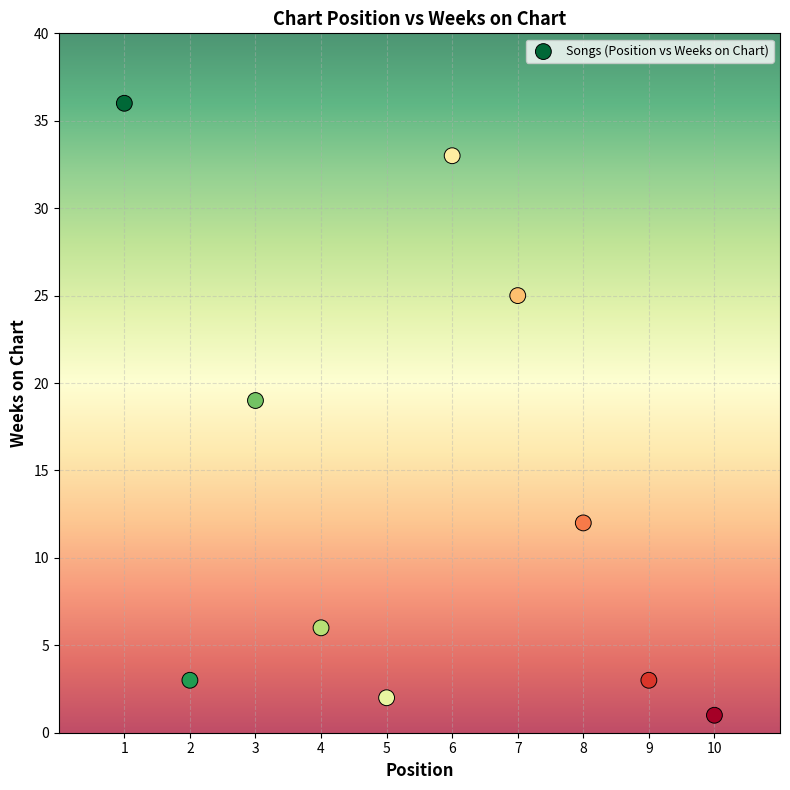

What Y value in the scatter plot is closest to 18?

19